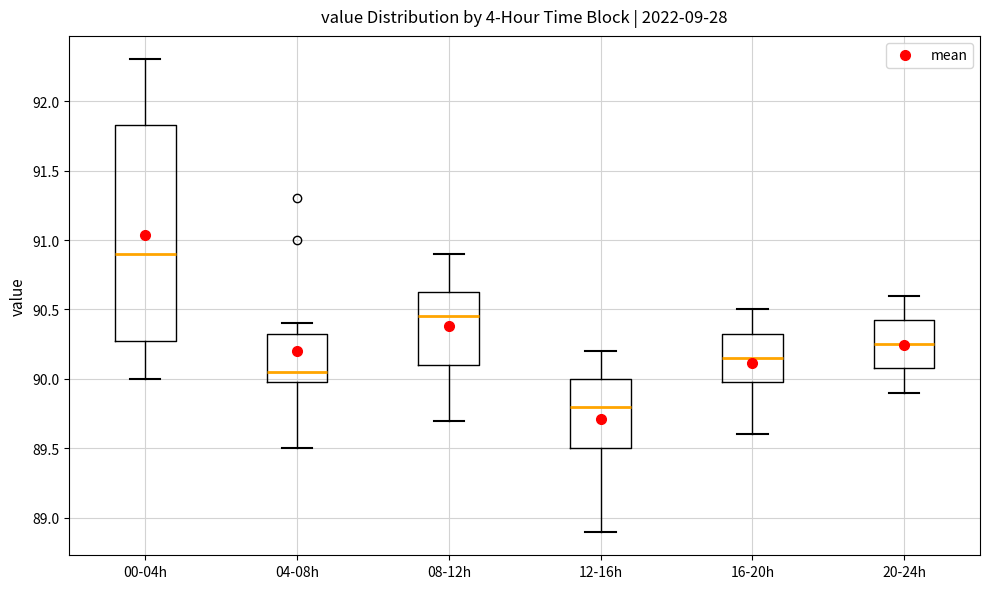

Which box's median line is the highest?

00-04h